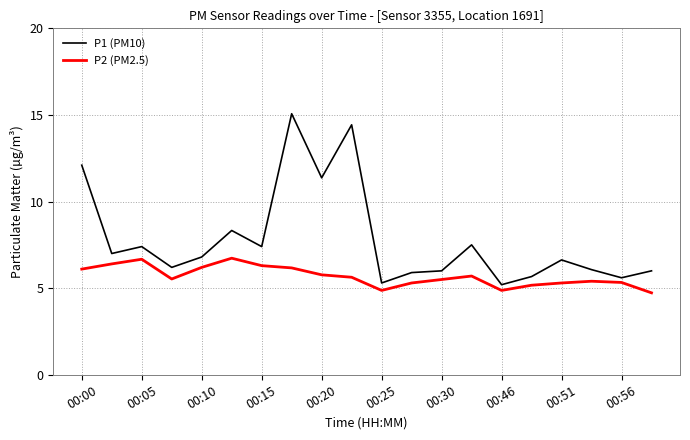

Rank the series by their maximum value, from highest to lowest.

P1 (PM10), P2 (PM2.5)